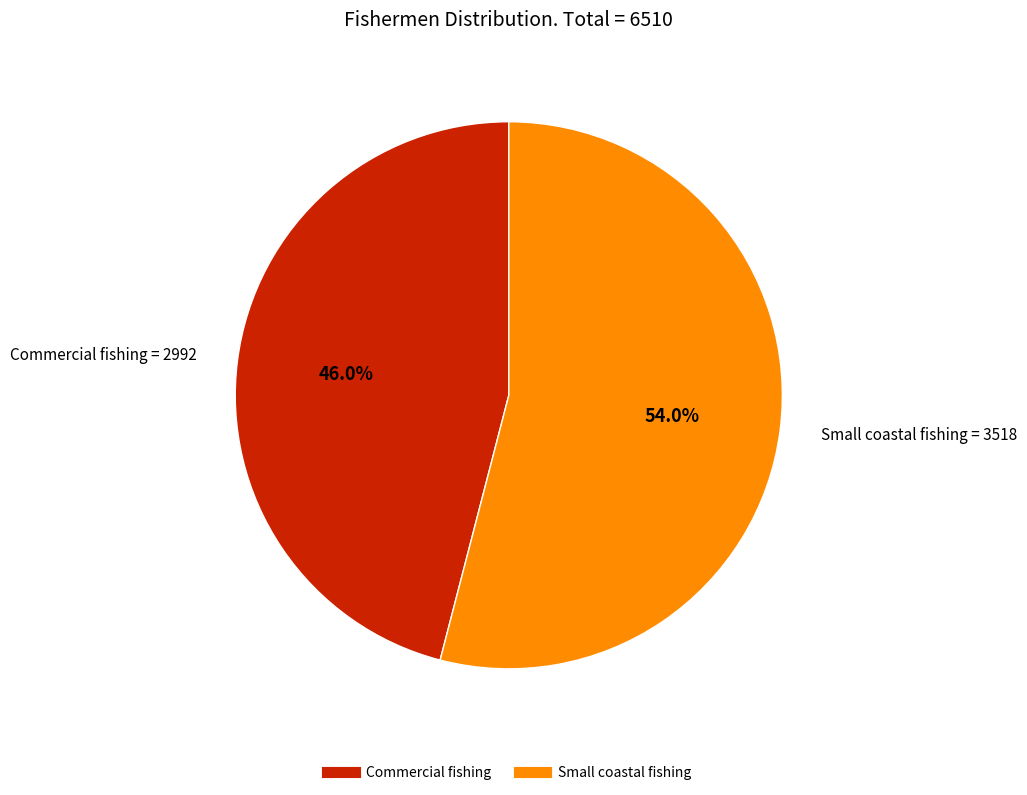

How many segments does this pie chart have?

2